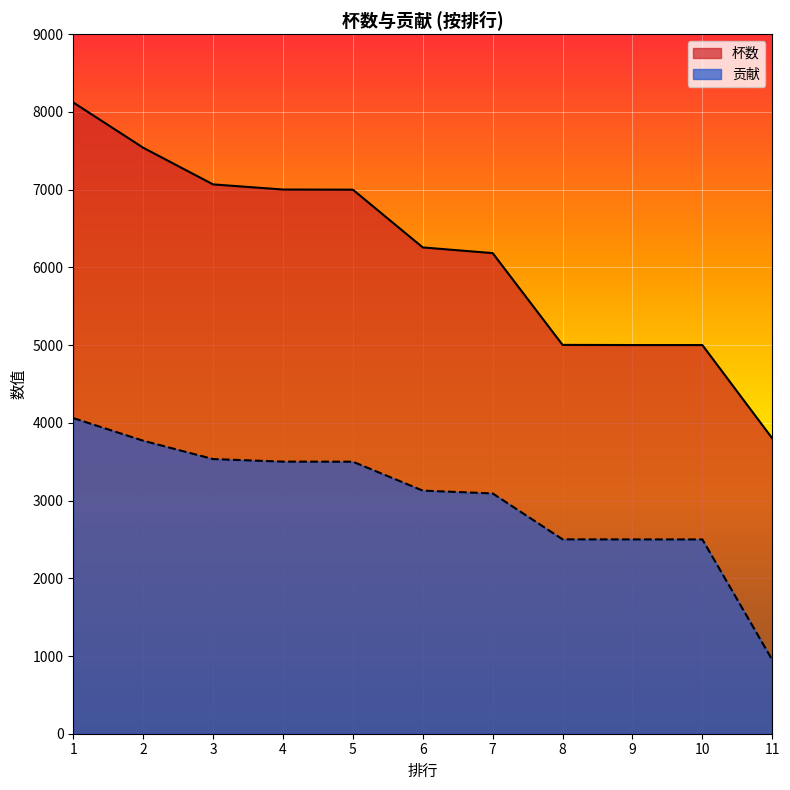

Is it true that 贡献 equals 935 at 1?

False